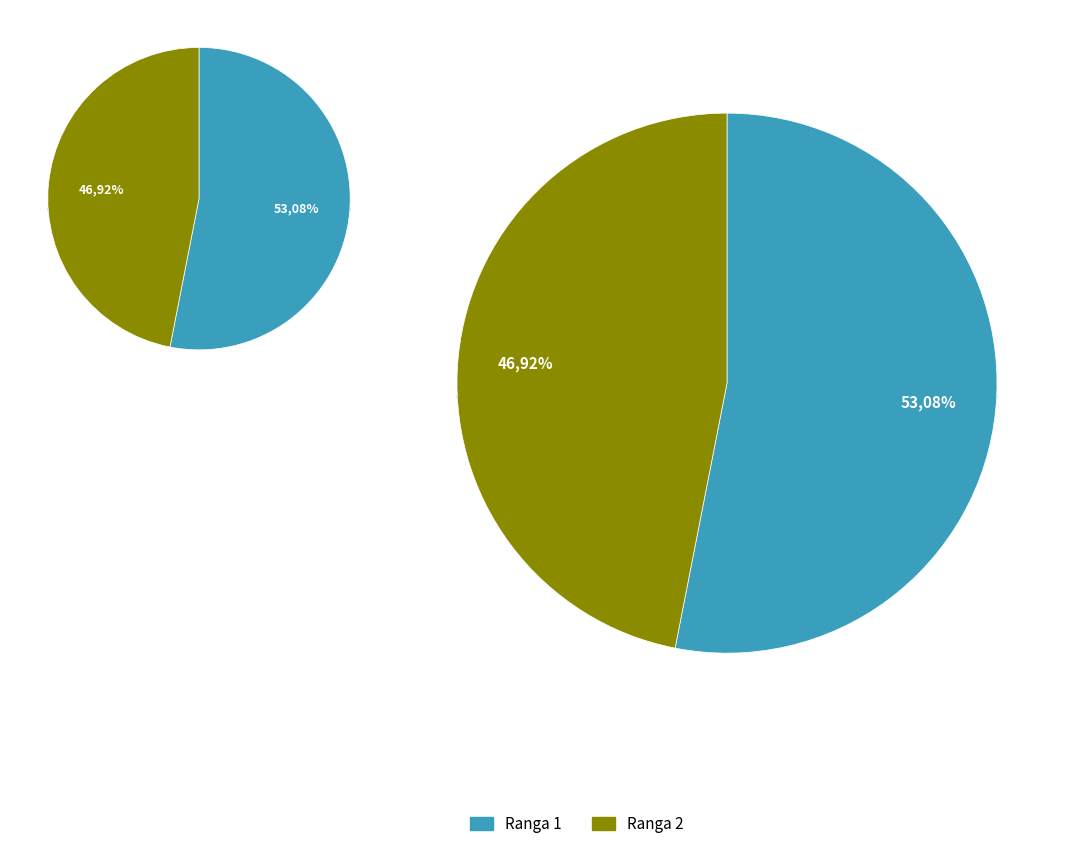

To the nearest percent, what is the combined percentage of 2 and 1?

100%